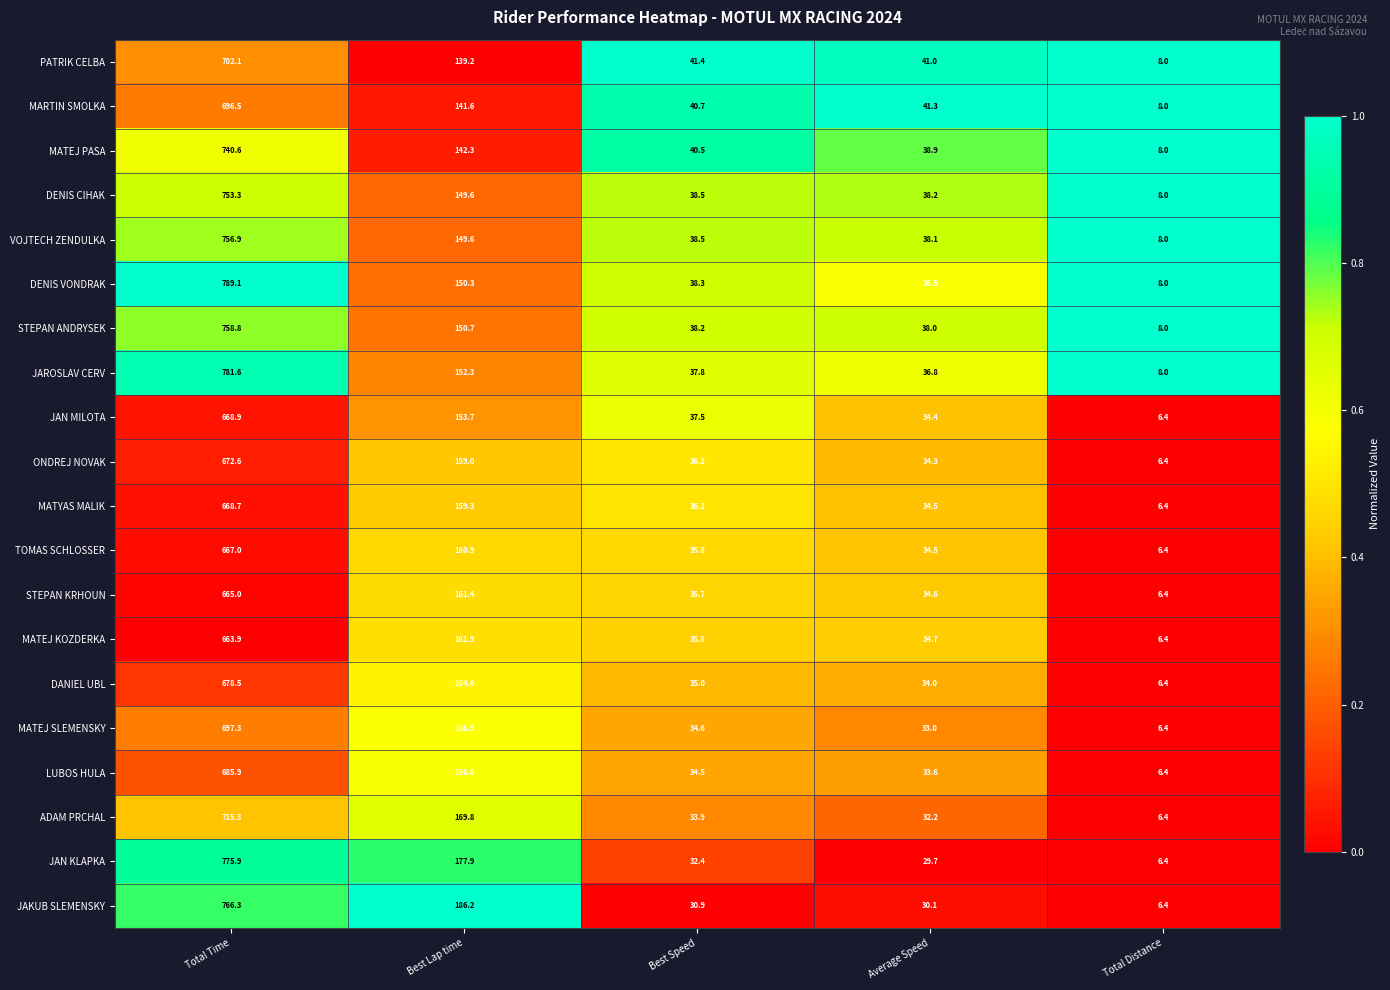

At Total Time, list the series in order from smallest to largest.

MATEJ KOZDERKA, STEPAN KRHOUN, TOMAS SCHLOSSER, MATYAS MALIK, JAN MILOTA, ONDREJ NOVAK, DANIEL UBL, LUBOS HULA, MARTIN SMOLKA, MATEJ SLEMENSKY, PATRIK CELBA, ADAM PRCHAL, MATEJ PASA, DENIS CIHAK, VOJTECH ZENDULKA, STEPAN ANDRYSEK, JAKUB SLEMENSKY, JAN KLAPKA, JAROSLAV CERV, DENIS VONDRAK